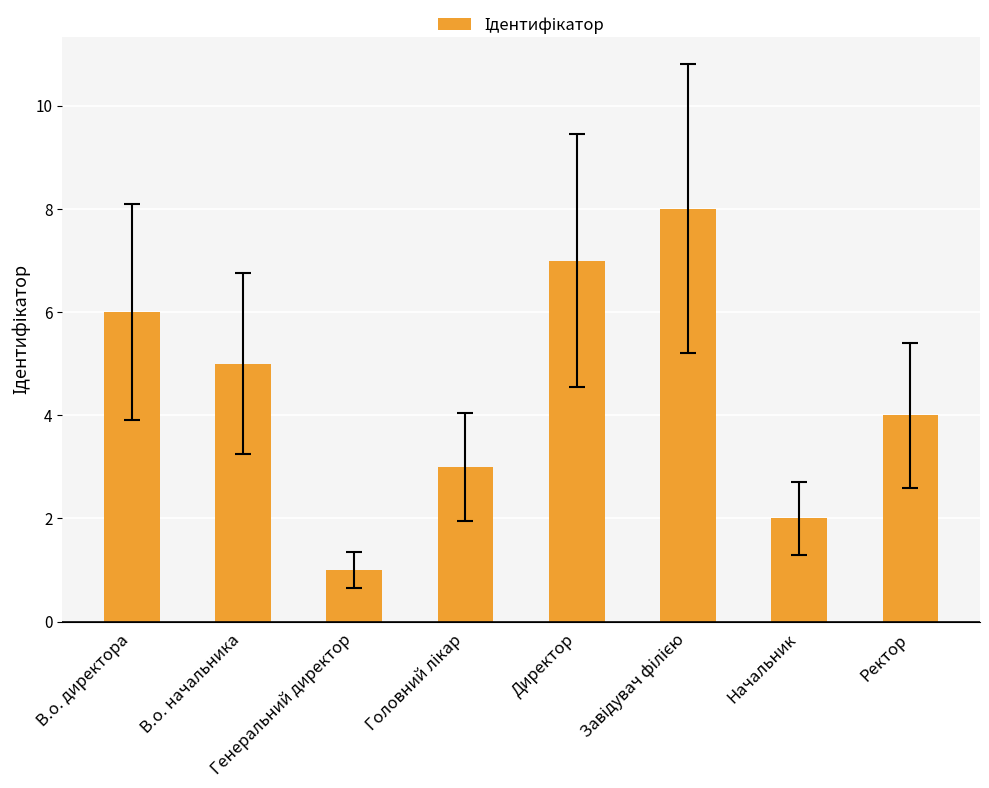

What is the sum of all values?

36